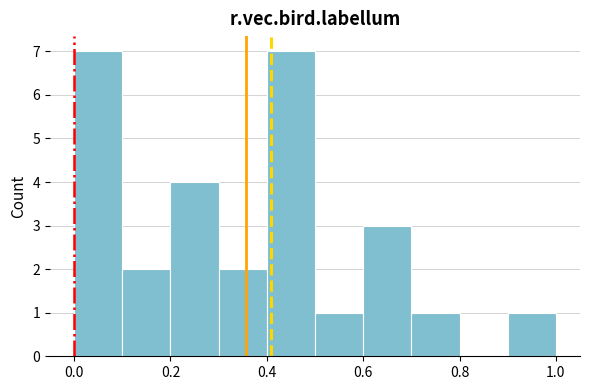

What is the height of the bar covering 0.1 to 0.2 on the x-axis? The values are not printed on the chart, so give them approximately, as read against the axis.

2